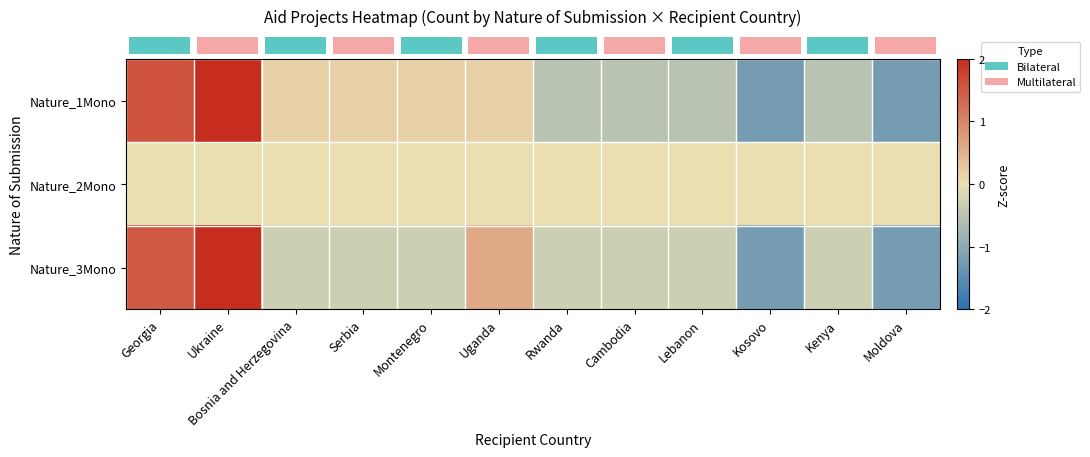

List the series in order of their peak value, lowest first.

row_1, row_0, row_2